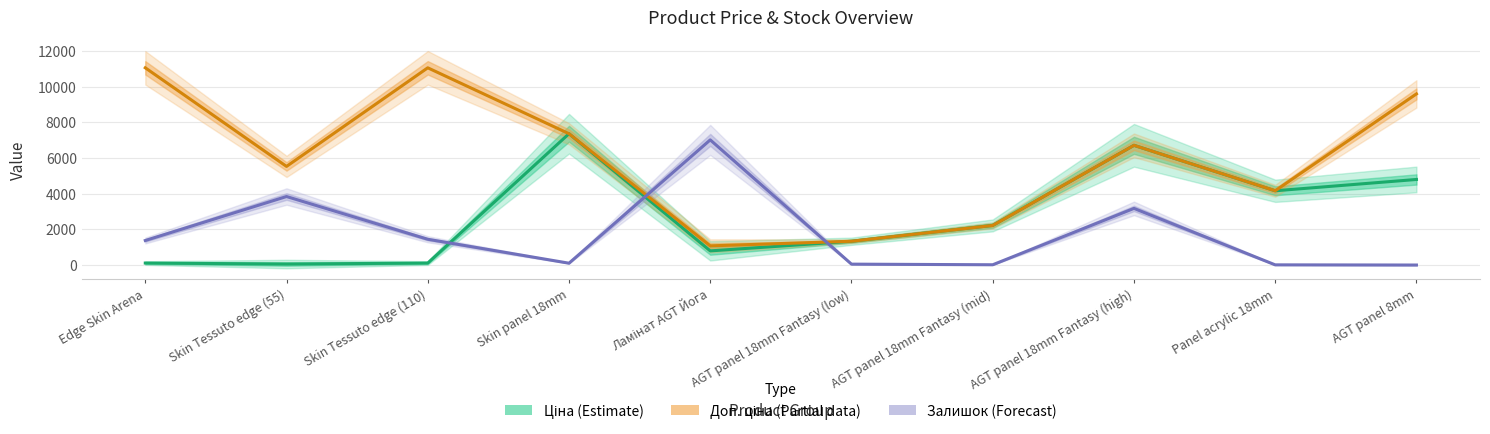

How many values in the Ціна (Estimate) series exceed 2220?

5